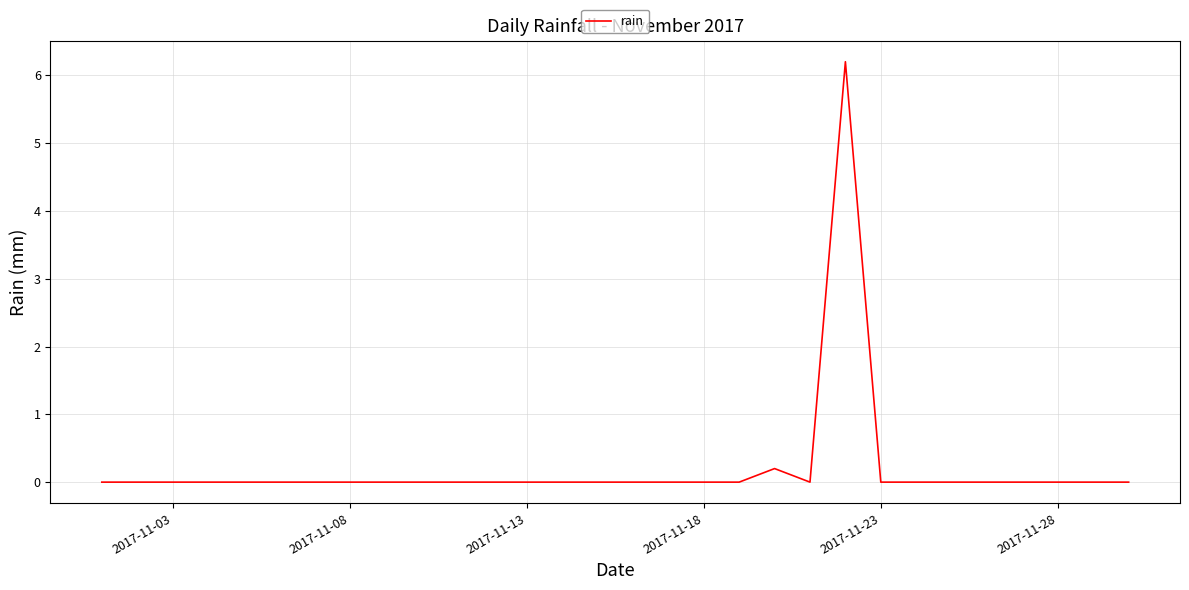

Reading right to left, list all the values displayed in this chart.

0.0	0.0	0.0	0.0	0.0	0.0	0.0	0.0	6.2	0.0	0.2	0.0	0.0	0.0	0.0	0.0	0.0	0.0	0.0	0.0	0.0	0.0	0.0	0.0	0.0	0.0	0.0	0.0	0.0	0.0